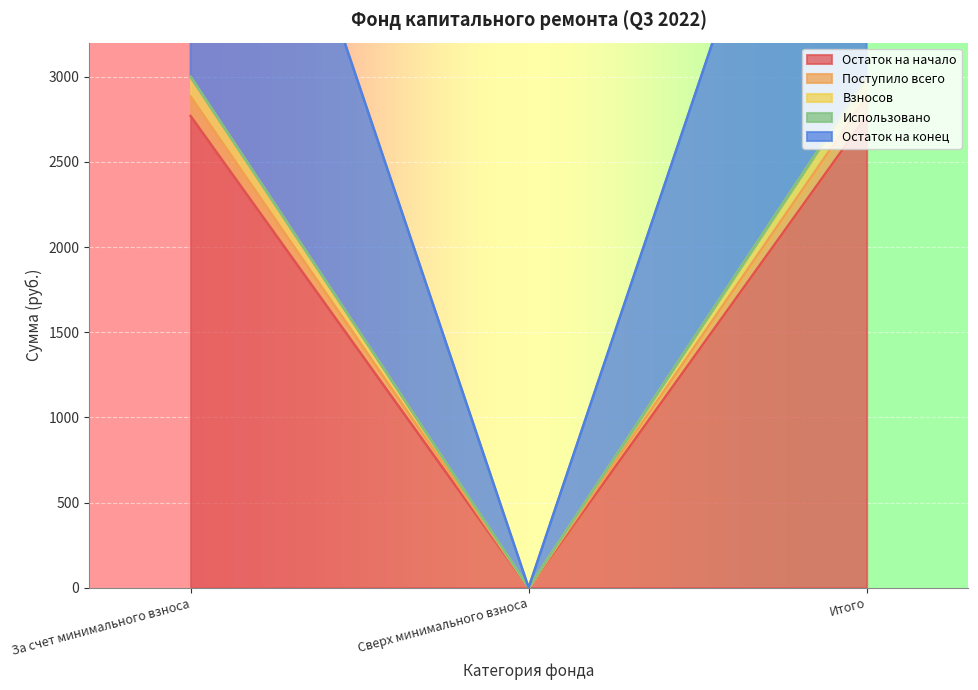

Does the chart display data point markers on the line(s)?

No